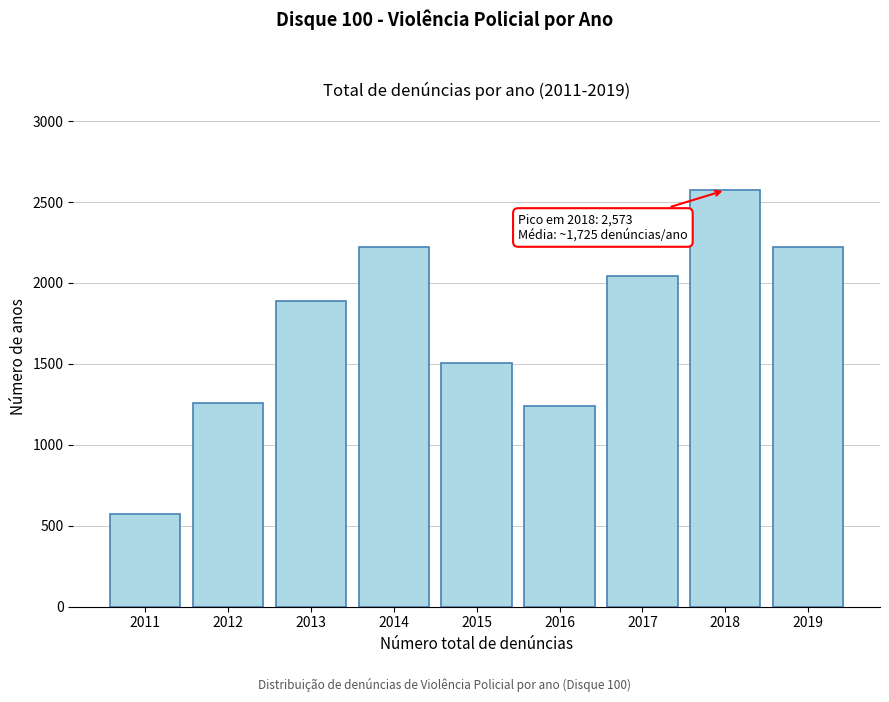

What is the approximate value at 2015, to the nearest 50?

1500